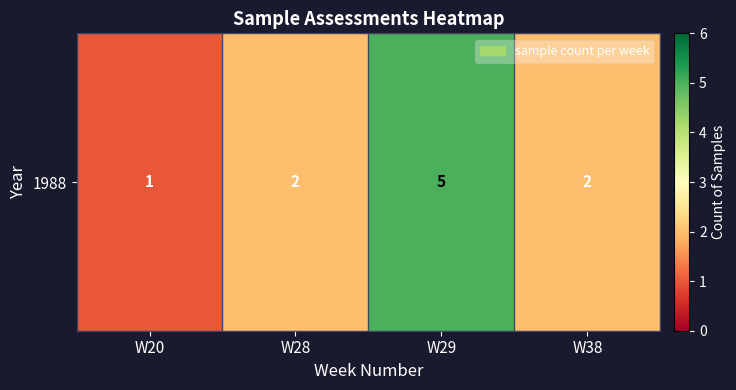

True or false: the data shows 1 at W38.

False